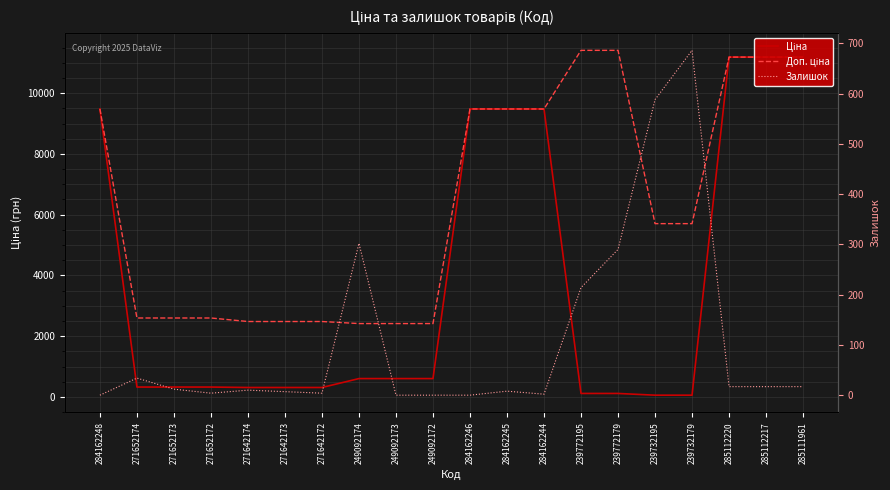

What is the spread (max minus min) of values at 249092172?

2414.8